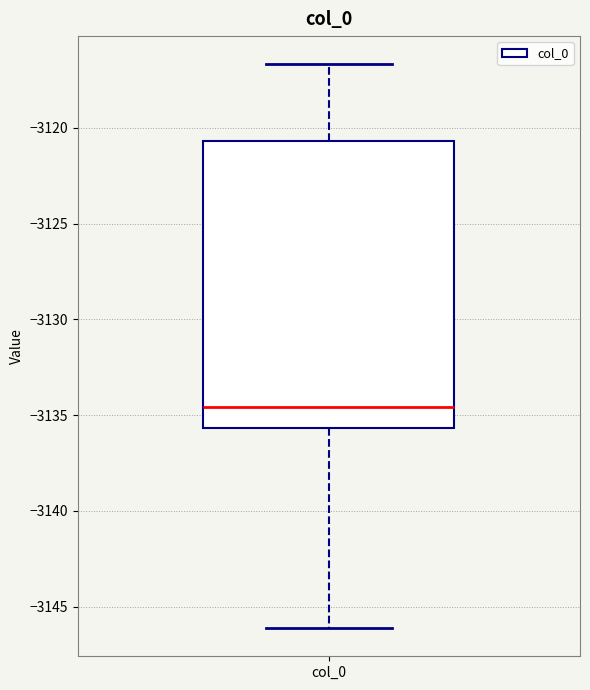

Where does the upper whisker of the box for col_0 end on the y-axis? The values are not printed on the chart, so give them approximately, as read against the axis.

-3116.5